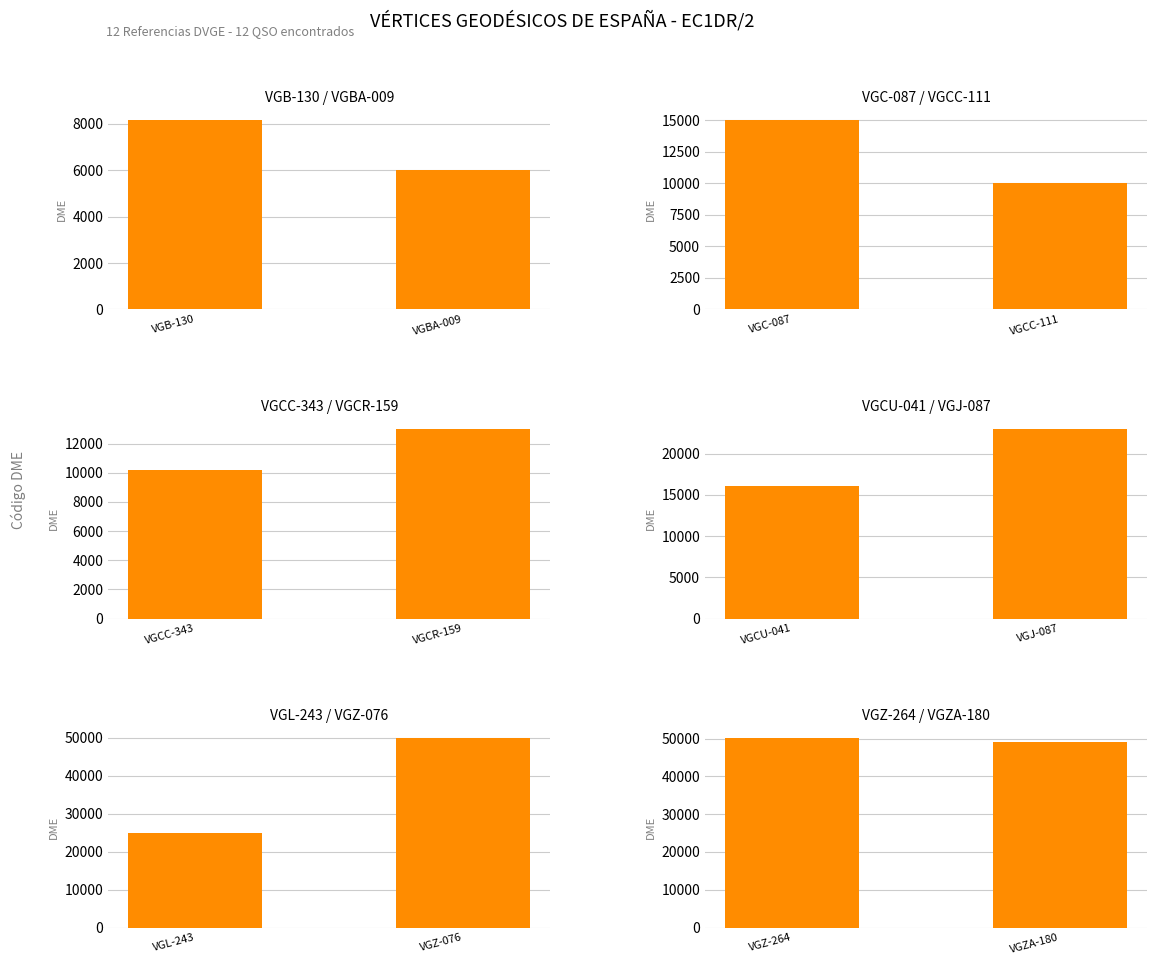

How many distinct data groups are displayed?

1